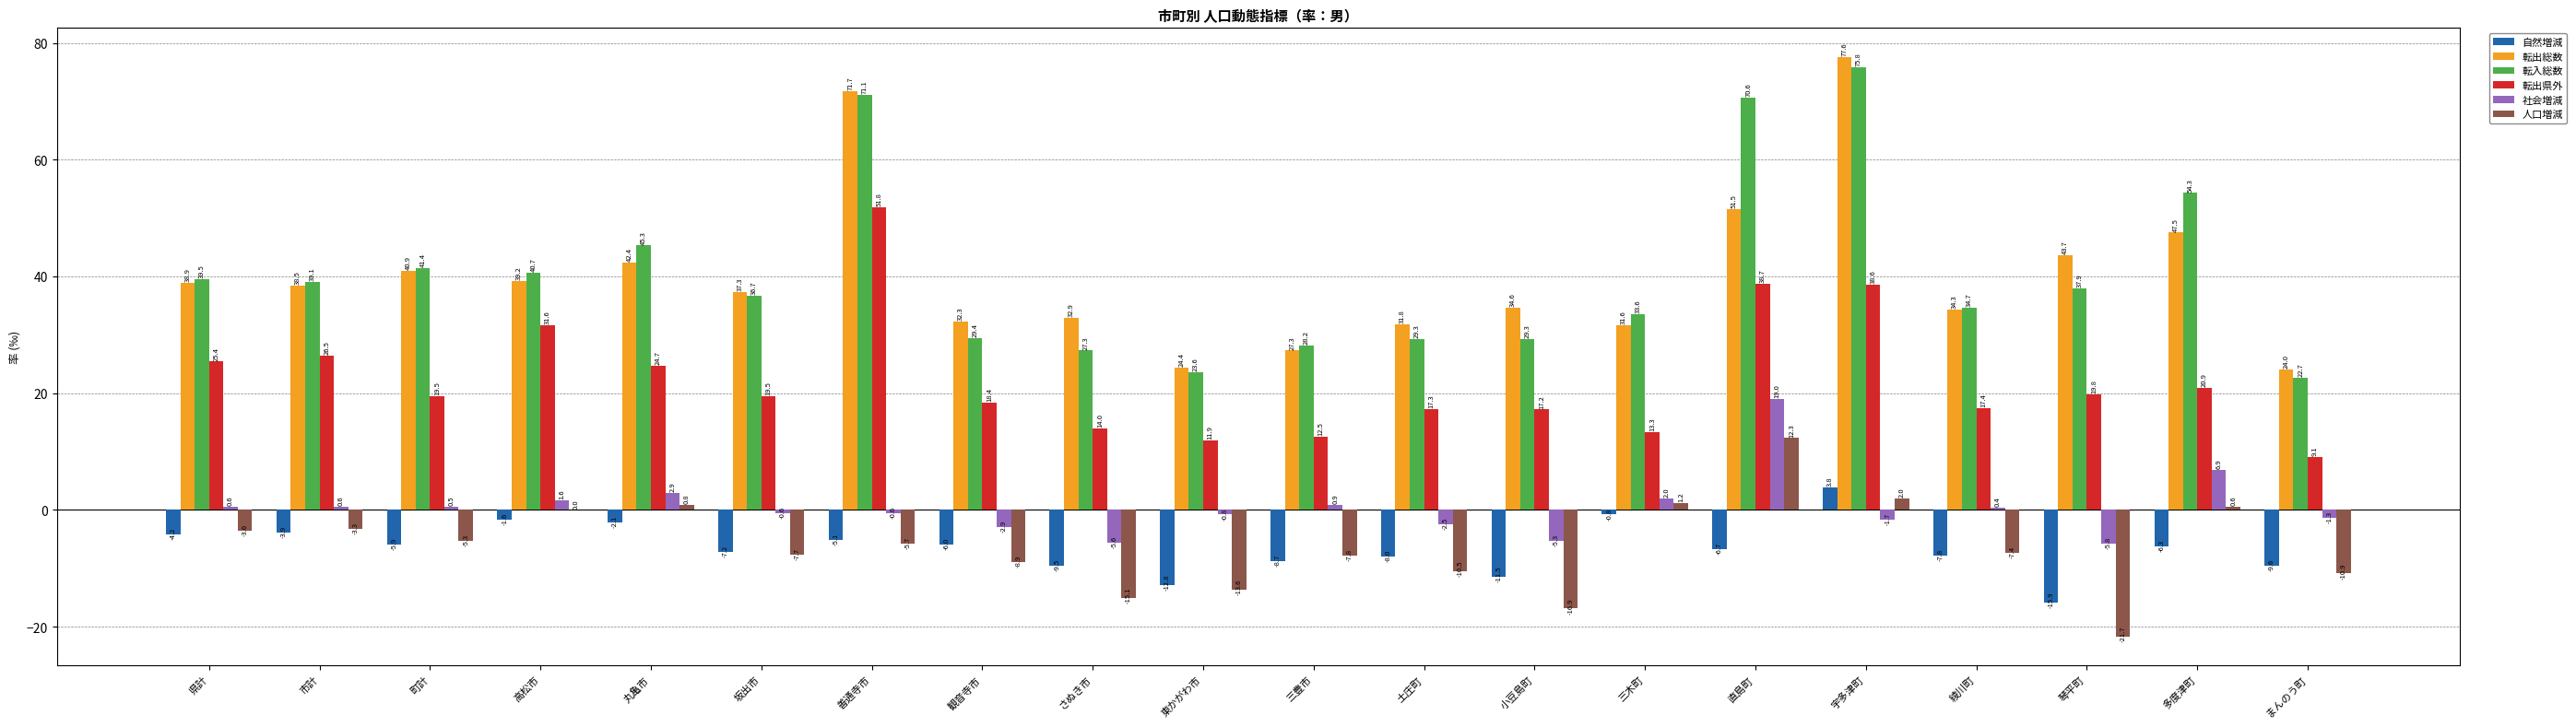

Reading left to right, extract all data points from this chart.

自然増減: 県計=-4.2	市計=-3.9	町計=-5.9	高松市=-1.6	丸亀市=-2.1	坂出市=-7.2	善通寺市=-5.1	観音寺市=-6.0	さぬき市=-9.5	東かがわ市=-12.8	三豊市=-8.7	土庄町=-8.0	小豆島町=-11.5	三木町=-0.8	直島町=-6.7	宇多津町=3.8	綾川町=-7.8	琴平町=-15.9	多度津町=-6.3	まんのう町=-9.6
転出総数: 県計=38.9	市計=38.5	町計=40.9	高松市=39.2	丸亀市=42.4	坂出市=37.3	善通寺市=71.7	観音寺市=32.3	さぬき市=32.9	東かがわ市=24.4	三豊市=27.3	土庄町=31.8	小豆島町=34.6	三木町=31.6	直島町=51.5	宇多津町=77.6	綾川町=34.3	琴平町=43.7	多度津町=47.5	まんのう町=24.0
転入総数: 県計=39.5	市計=39.1	町計=41.4	高松市=40.7	丸亀市=45.3	坂出市=36.7	善通寺市=71.1	観音寺市=29.4	さぬき市=27.3	東かがわ市=23.6	三豊市=28.2	土庄町=29.3	小豆島町=29.3	三木町=33.6	直島町=70.6	宇多津町=75.8	綾川町=34.7	琴平町=37.9	多度津町=54.3	まんのう町=22.7
転出県外: 県計=25.4	市計=26.5	町計=19.5	高松市=31.6	丸亀市=24.7	坂出市=19.5	善通寺市=51.8	観音寺市=18.4	さぬき市=14.0	東かがわ市=11.9	三豊市=12.5	土庄町=17.3	小豆島町=17.2	三木町=13.3	直島町=38.7	宇多津町=38.6	綾川町=17.4	琴平町=19.8	多度津町=20.9	まんのう町=9.1
社会増減: 県計=0.6	市計=0.6	町計=0.5	高松市=1.6	丸亀市=2.9	坂出市=-0.6	善通寺市=-0.6	観音寺市=-2.9	さぬき市=-5.6	東かがわ市=-0.8	三豊市=0.9	土庄町=-2.5	小豆島町=-5.3	三木町=2.0	直島町=19.0	宇多津町=-1.7	綾川町=0.4	琴平町=-5.8	多度津町=6.9	まんのう町=-1.3
人口増減: 県計=-3.6	市計=-3.3	町計=-5.3	高松市=0.0	丸亀市=0.8	坂出市=-7.7	善通寺市=-5.7	観音寺市=-8.9	さぬき市=-15.1	東かがわ市=-13.6	三豊市=-7.8	土庄町=-10.5	小豆島町=-16.9	三木町=1.2	直島町=12.3	宇多津町=2.0	綾川町=-7.4	琴平町=-21.7	多度津町=0.6	まんのう町=-10.9